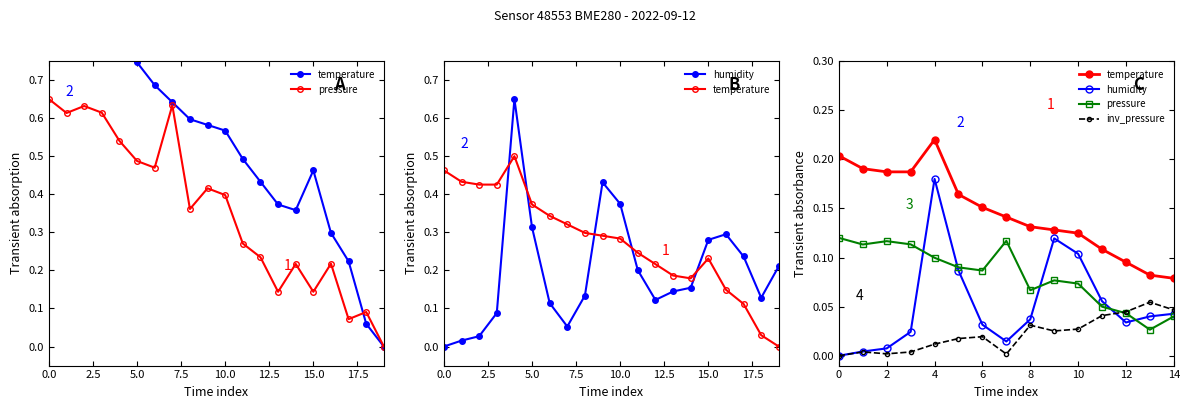

What are all the series names shown in the legend?

temperature, pressure, humidity, inv_pressure